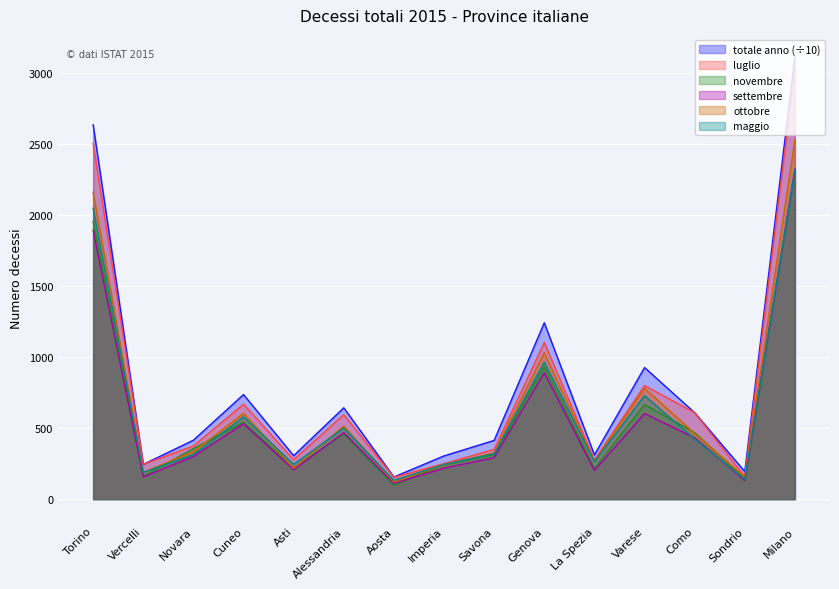

How many lines are shown in the chart?

6